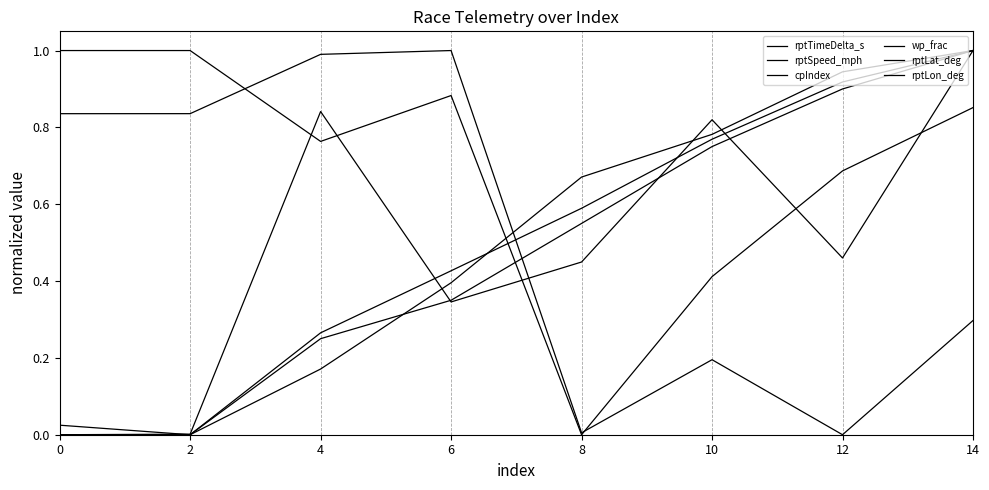

How many lines are shown in the chart?

6